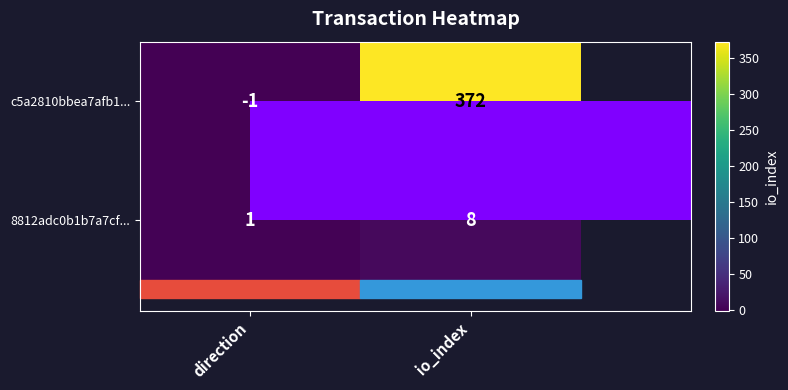

At which category is the sum across all series the highest?

io_index